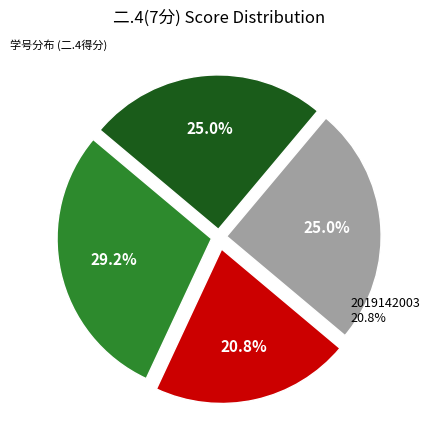

Does any single category account for the majority?

No